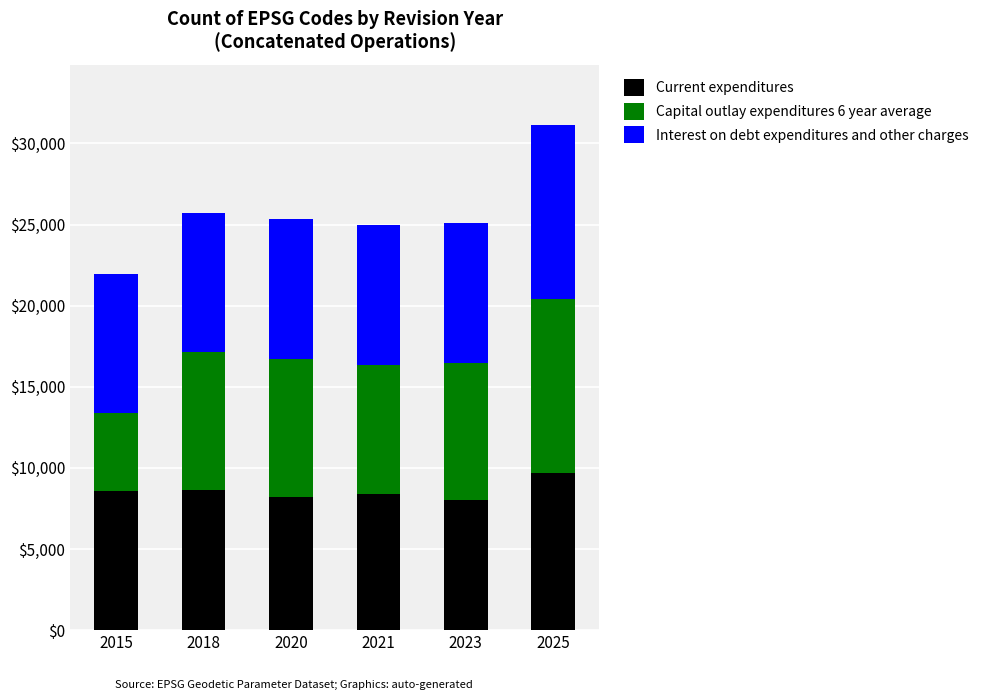

What is the maximum value for Current expenditures?

9685